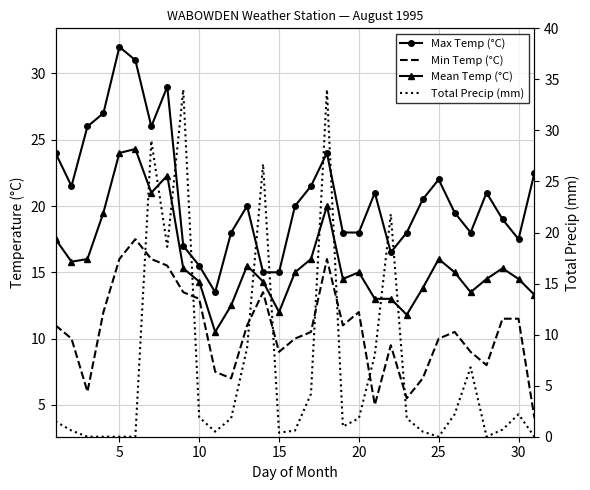

What value does the Total Precip (mm) series have at 30?

2.2